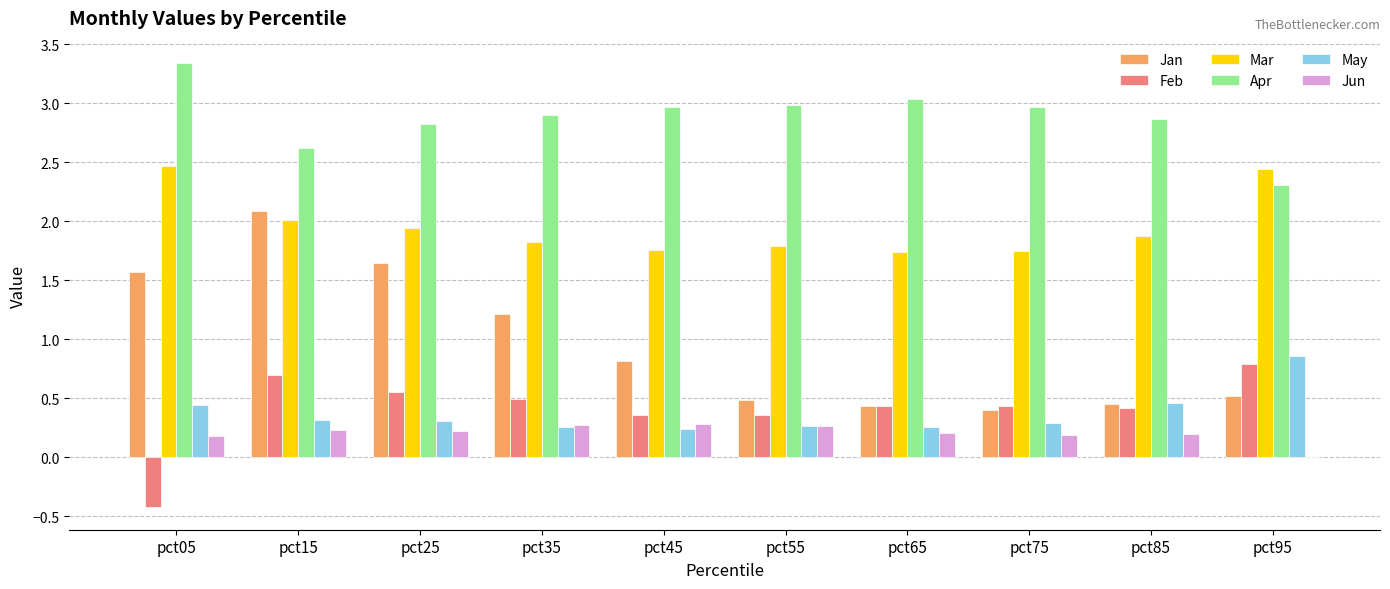

Is the value of Jun at pct65 greater than the value of Jan at pct45?

No